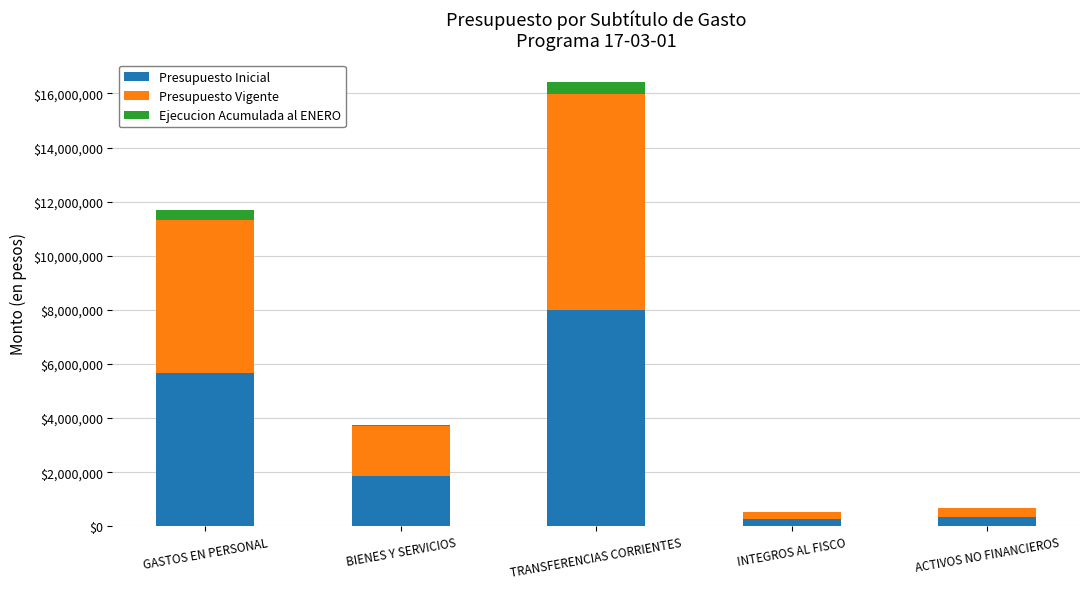

Where is Presupuesto Inicial nearest to the value 4127473?

GASTOS EN PERSONAL